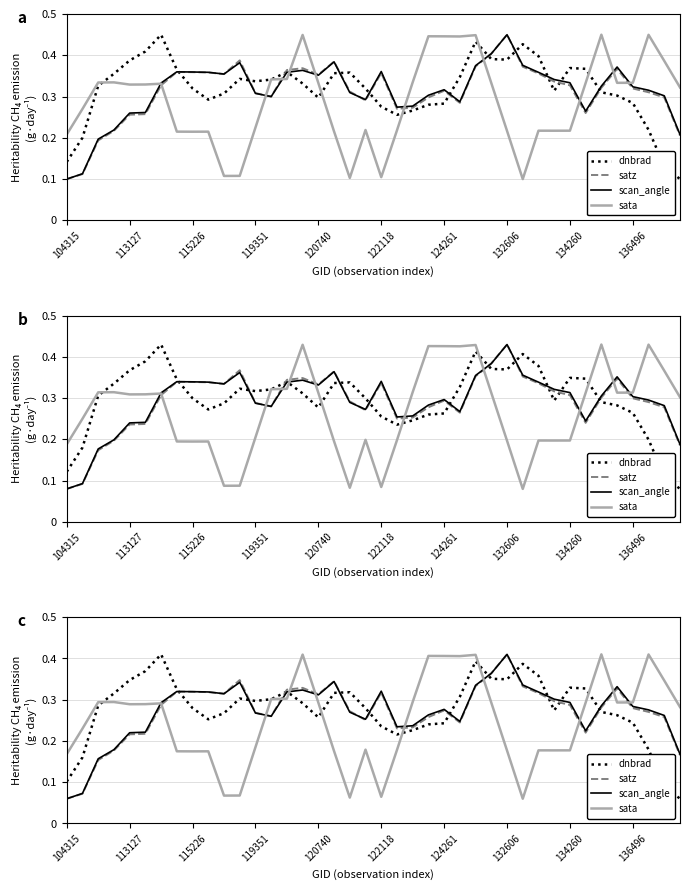

What is the lowest value of the sata series?

0.1